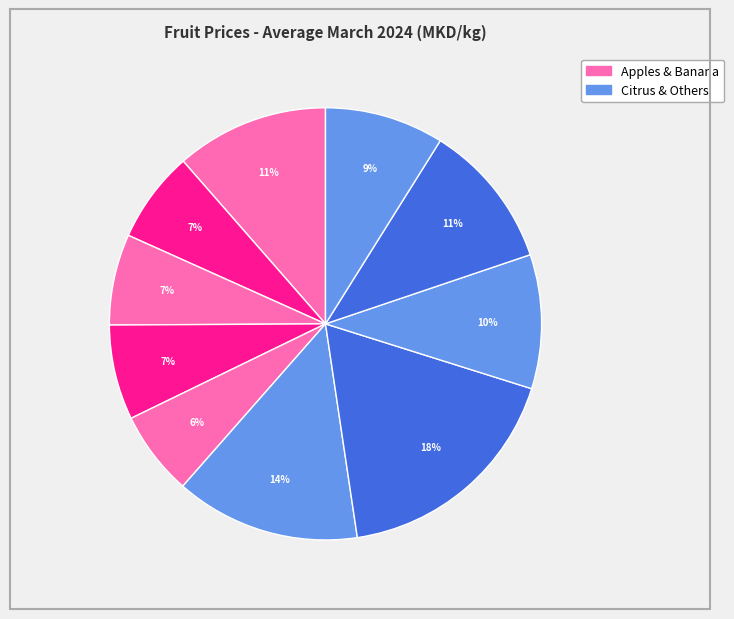

How many segments does this pie chart have?

10